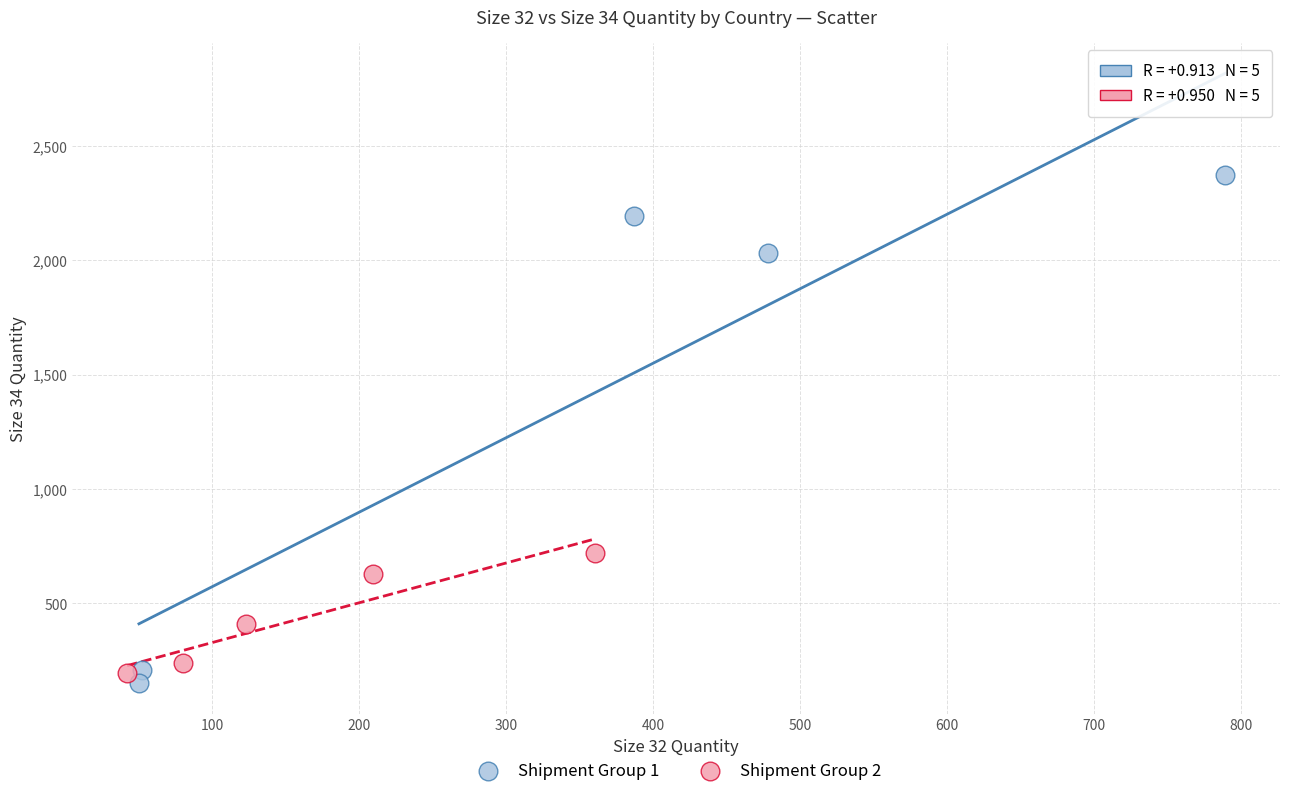

Which series has the largest Y range (max minus min)?

Shipment Group 1